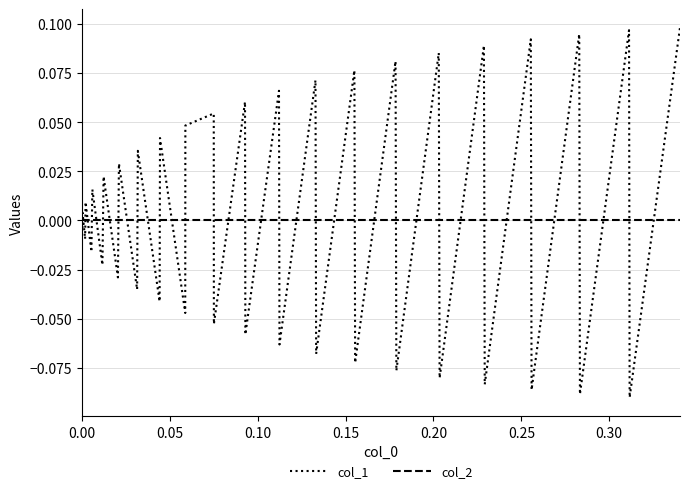

Rank the series by their maximum value, from highest to lowest.

col_1, col_2